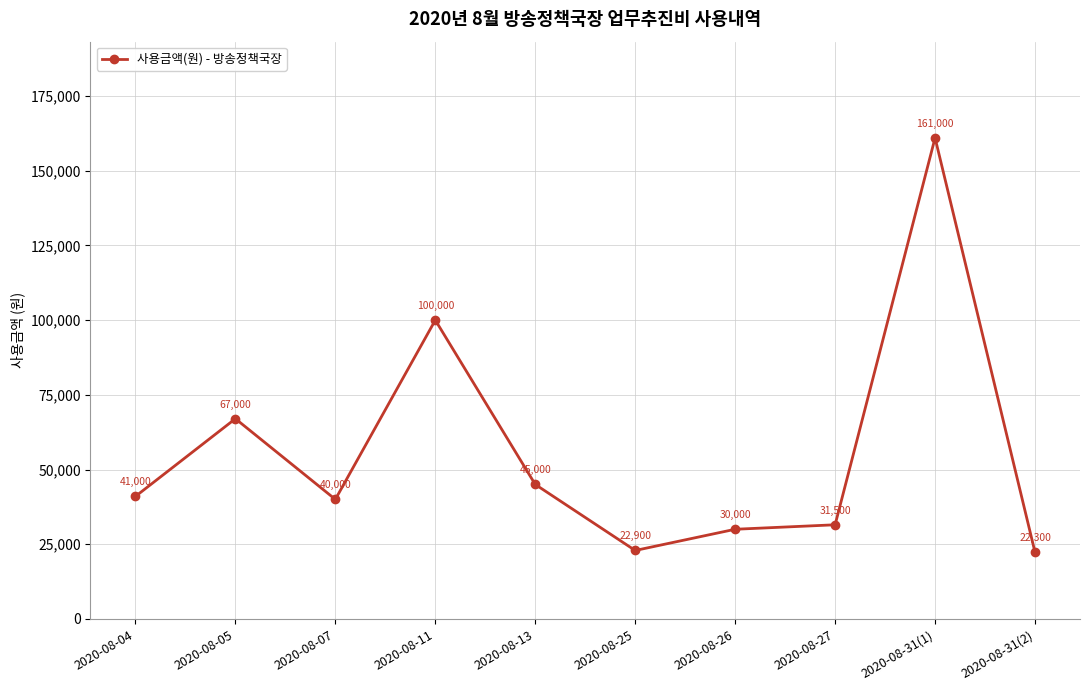

What is the difference between the values at 2020-08-31(2) and 2020-08-04?

18700